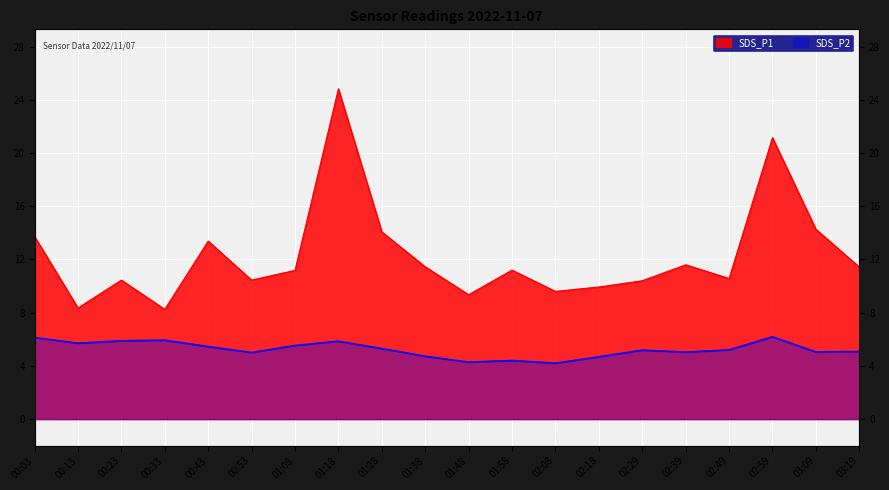

True or false: SDS_P1 and SDS_P2 cross at least once.

False